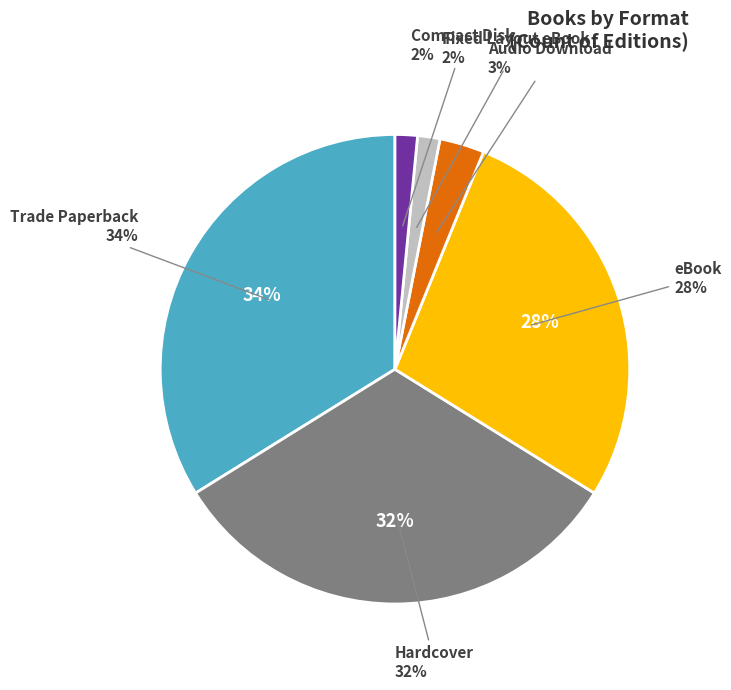

Which category has the smallest portion of the pie?

Fixed Layout eBook